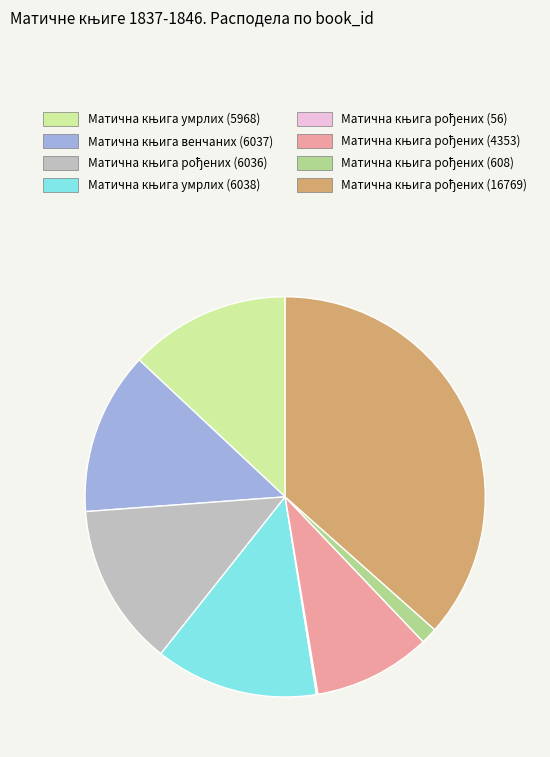

Is there a majority slice in this chart?

No